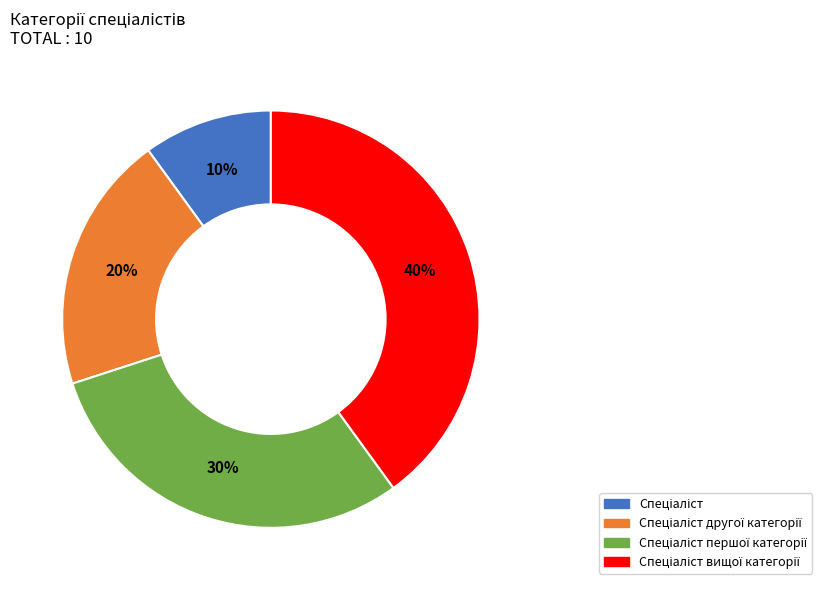

How many slices are in this pie chart?

4